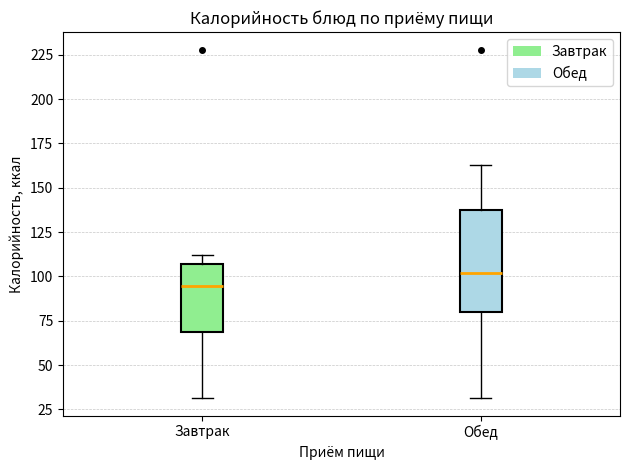

Which box's median line is the highest?

Обед